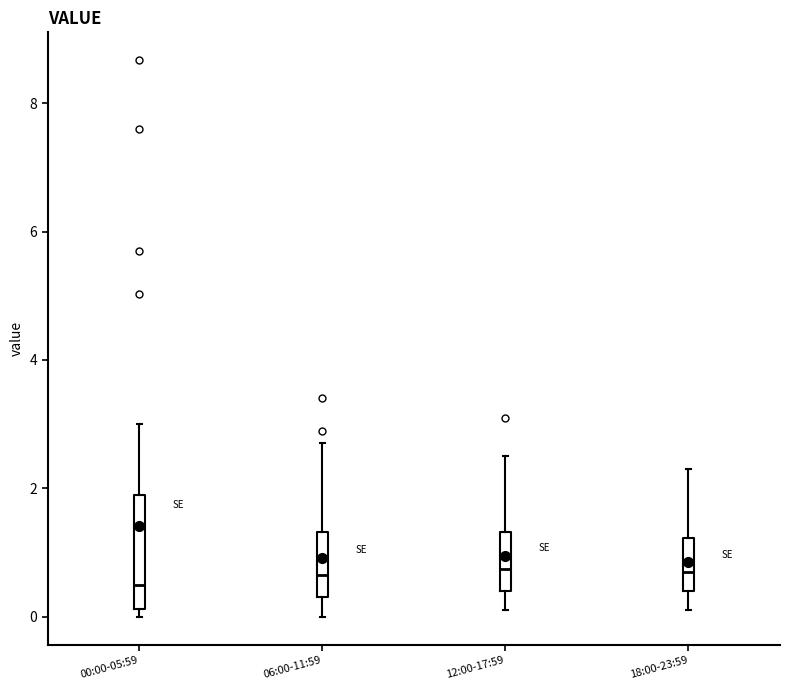

Reading left to right, transcribe this box plot: for each box, give where its median line is, the range the box spans, and where its two whiskers end, as read against the y-axis. The values are not printed on the chart, so give them approximately, as read against the axis.

00:00-05:59: median 0.6, box 0.2 to 2.0, whiskers 0.0 to 3.0
06:00-11:59: median 0.6, box 0.4 to 1.4, whiskers 0.0 to 2.8
12:00-17:59: median 0.8, box 0.4 to 1.4, whiskers 0.2 to 2.6
18:00-23:59: median 0.8, box 0.4 to 1.2, whiskers 0.2 to 2.4